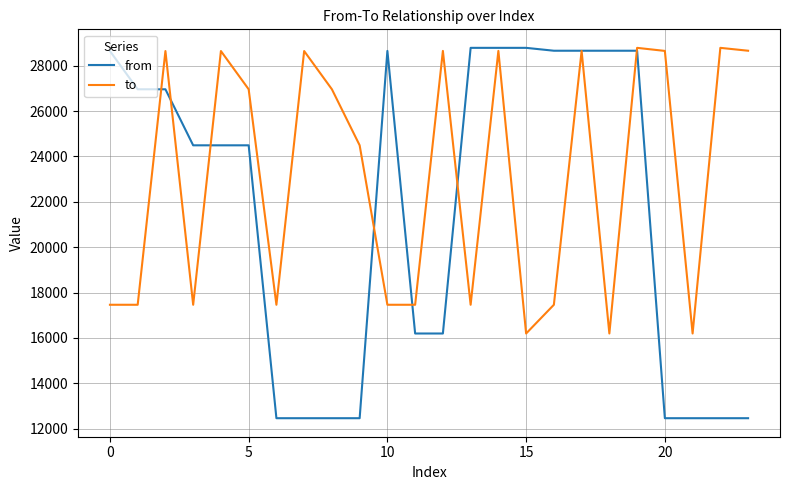

What is the difference between the second highest and second lowest values in the from series?

16331